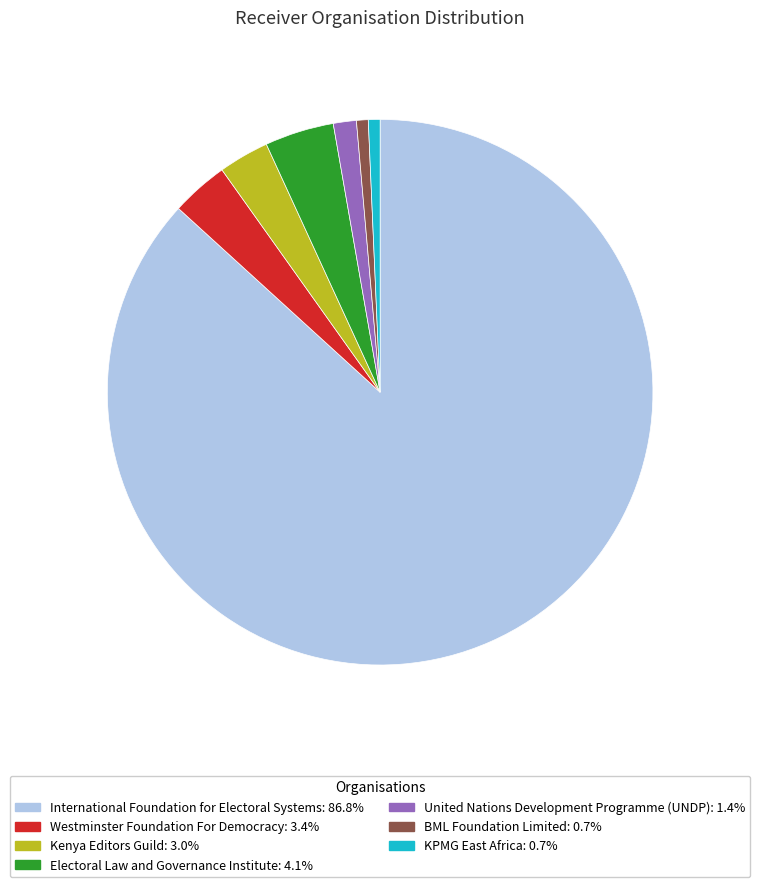

Approximately how many times larger is the value at KPMG East Africa compared to BML Foundation Limited?

1.0